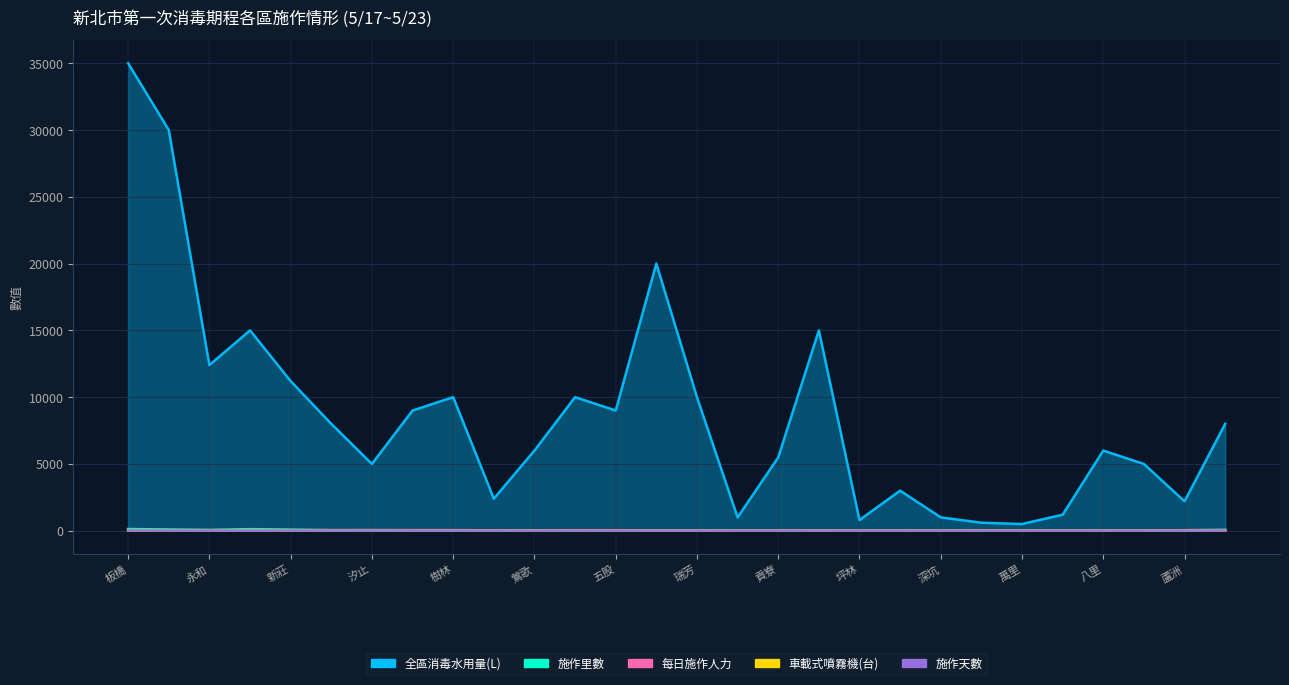

What is the label of the 28th point from the right?

板橋